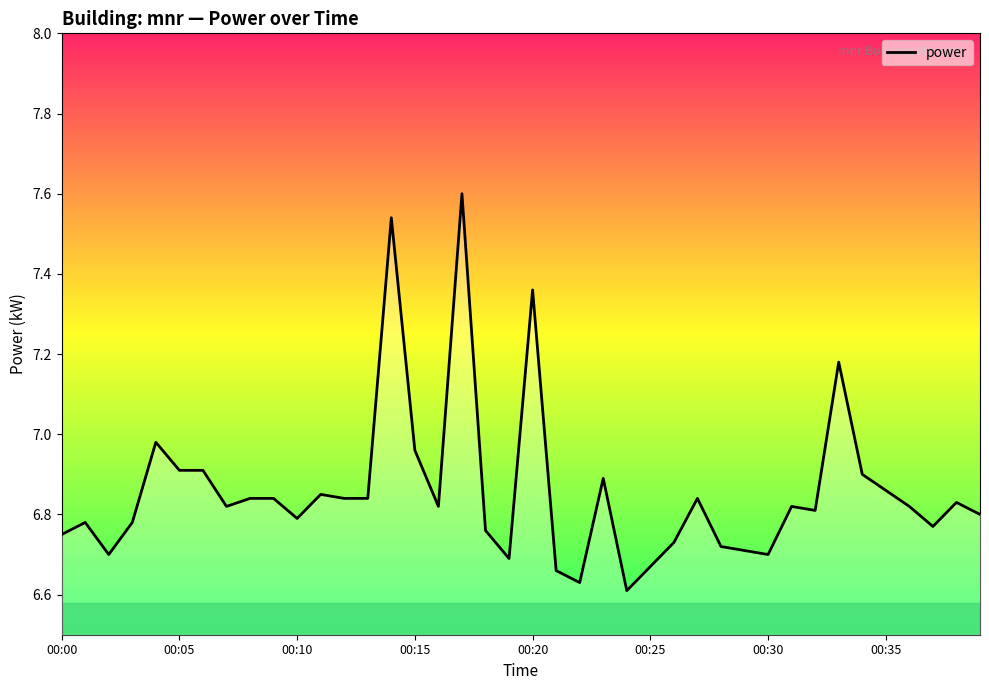

What is the maximum value shown in the chart?

7.6